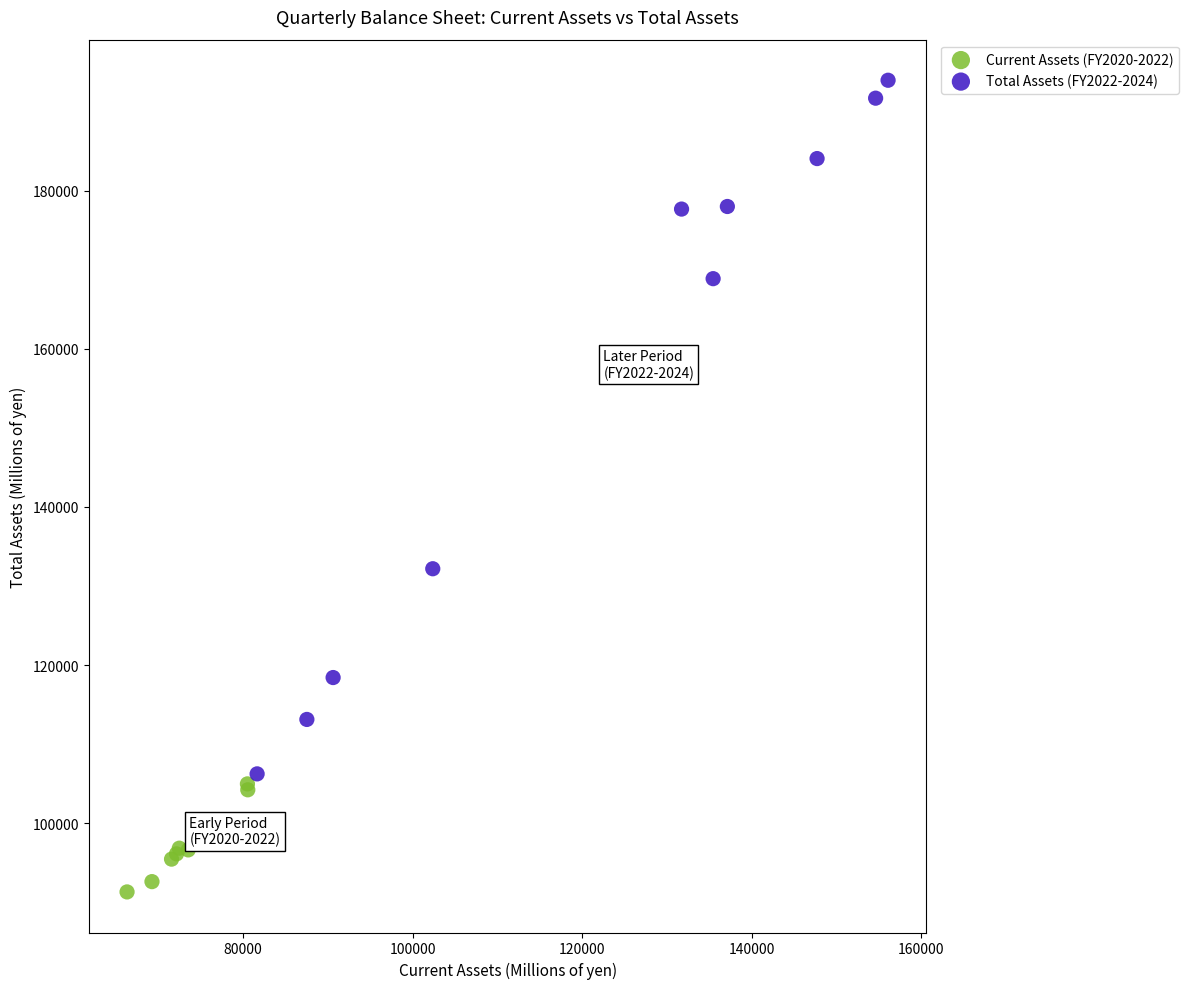

Which series reaches the maximum Y coordinate?

Total Assets (FY2022-2024)